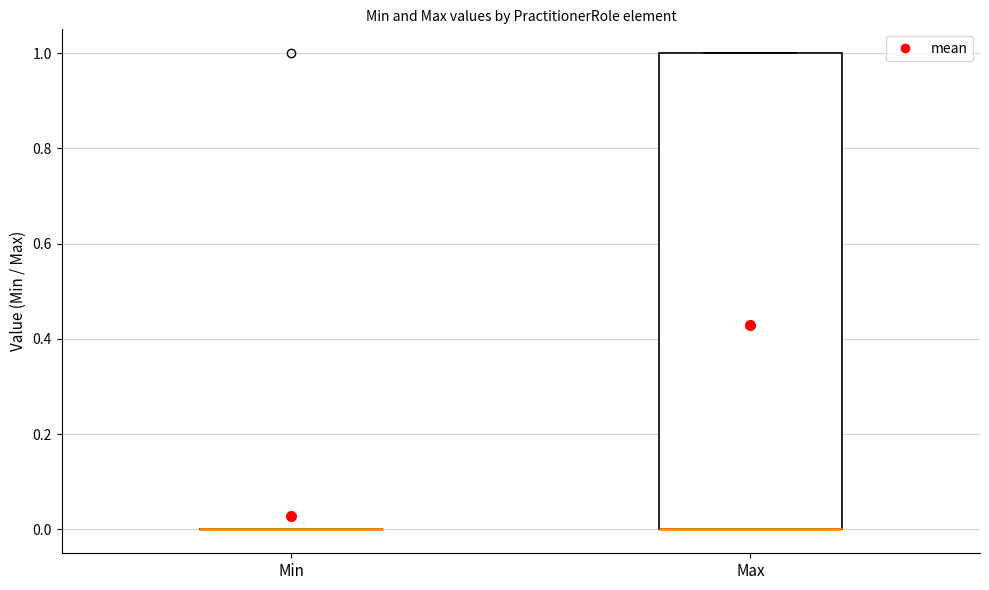

Reading left to right, read every box against the y-axis: the position of its median line, the range the box covers, and the ends of its whiskers. The values are not printed on the chart, so give them approximately, as read against the axis.

Min: box collapsed to a line at 0, whiskers 0 to 0
Max: median 0 (drawn on the box's lower edge), box 0 to 1, whiskers 0 to 1